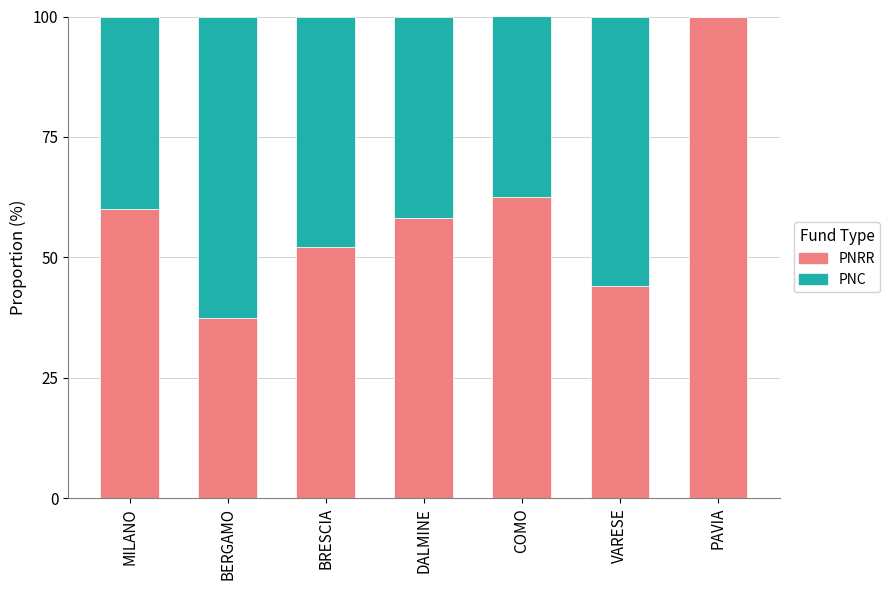

What is the total value across all series at BRESCIA?

100.0